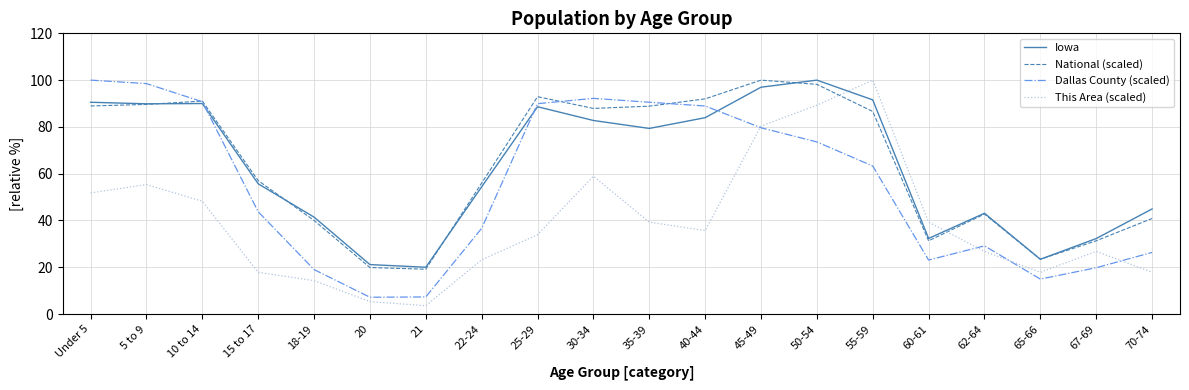

The value of National (scaled) at 21 is 19.2. True or false?

True